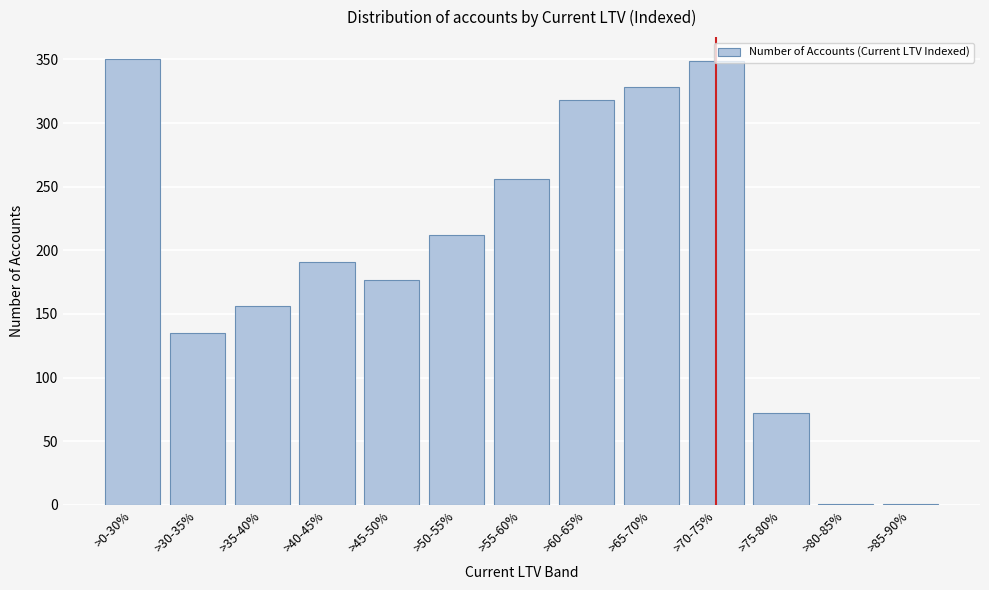

Approximately how many times larger is the value at >60-65% compared to >35-40%?

2.0